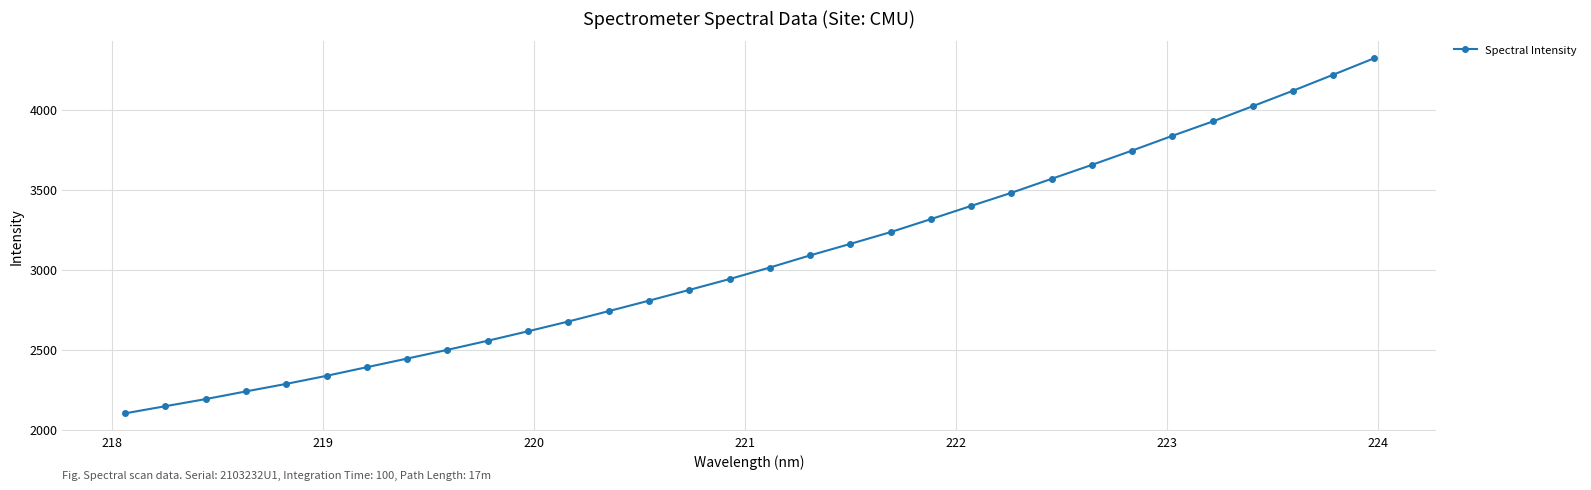

True or false: the data has more than 2 interior local peaks.

False